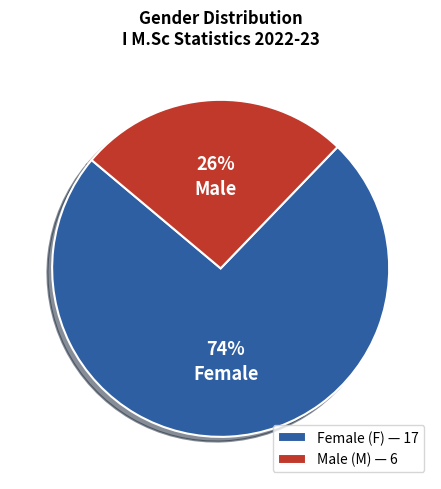

To the nearest percent, what percentage of the pie is Male (M) — 6?

26%